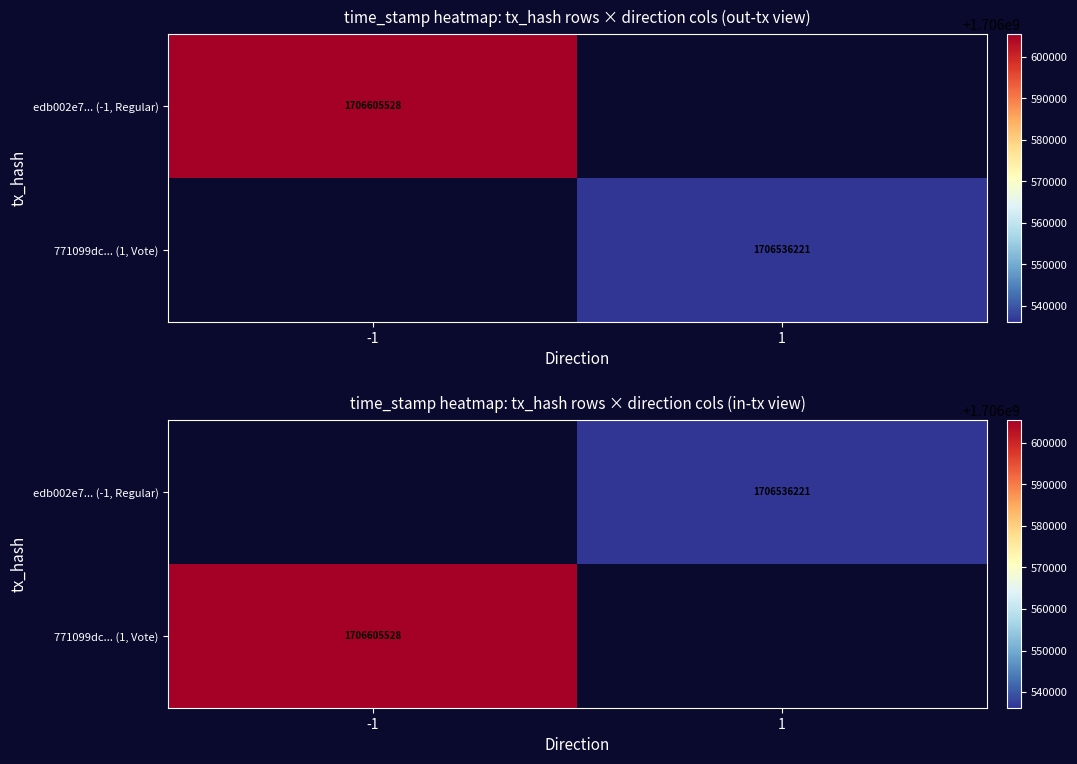

At -1, list the series in order from smallest to largest.

edb002e7... (-1, Regular), 771099dc... (1, Vote)